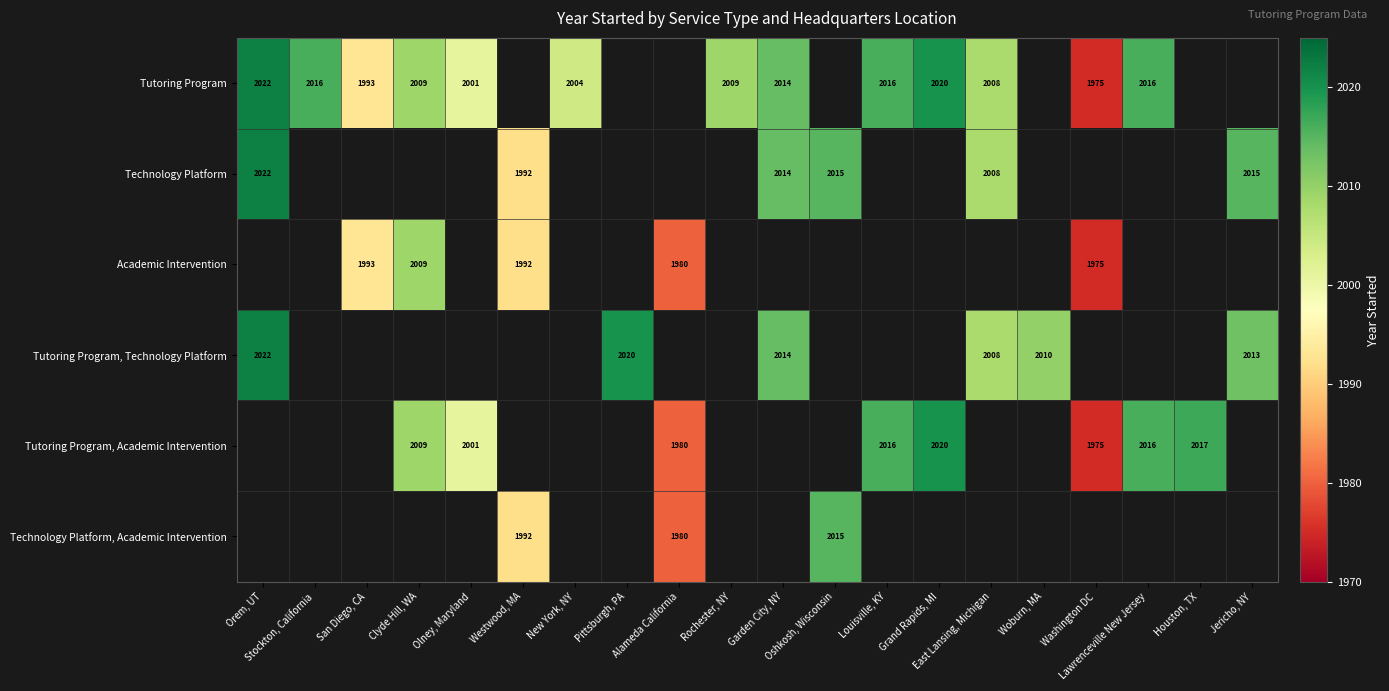

The value of Academic Intervention at Westwood, MA is 2700. True or false?

False